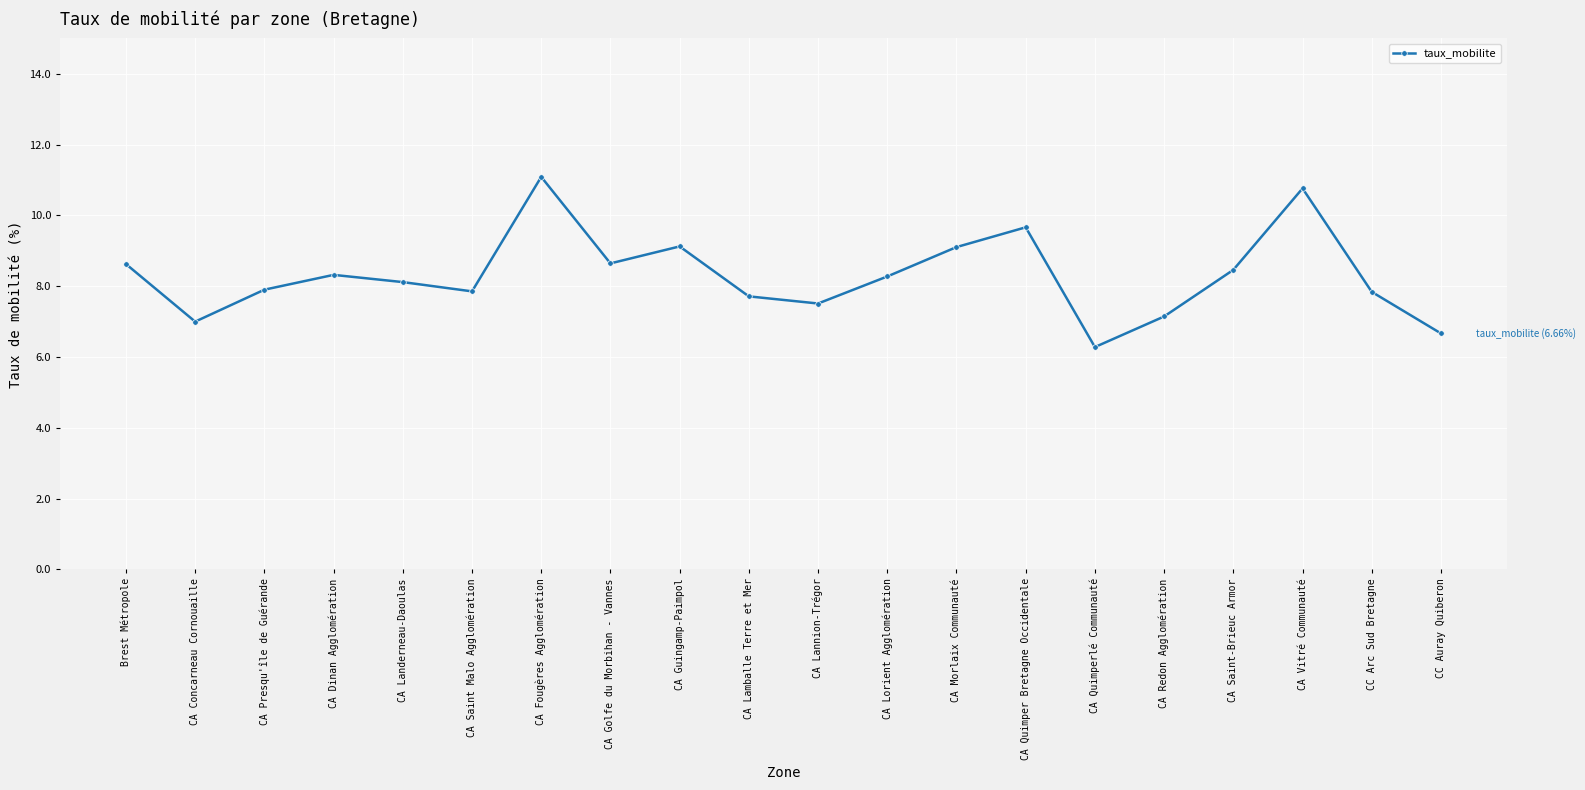

What is the label of the 18th point from the right?

CA Presqu'île de Guérande